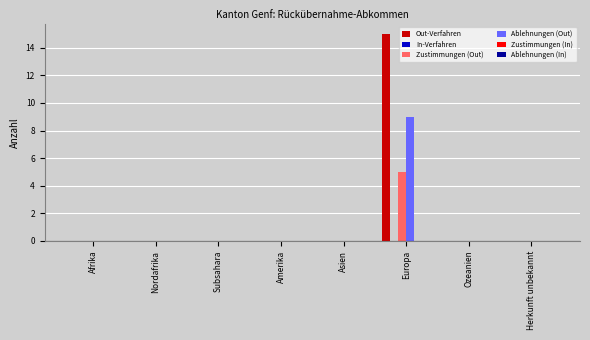

Which category has the highest value across all series?

Europa